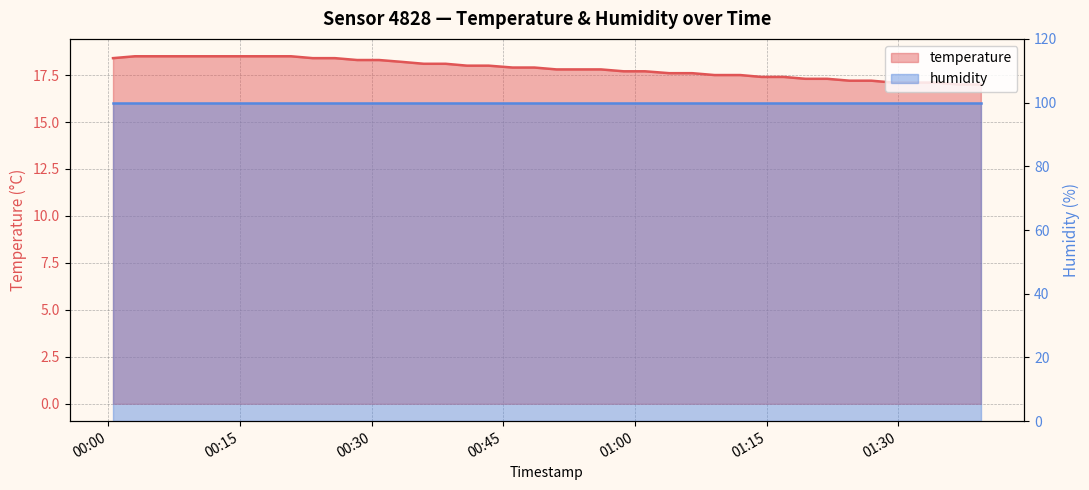

Reading right to left, extract all data points from this chart.

2023-10-13T01:39:25=17.0	2023-10-13T01:36:52=17.0	2023-10-13T01:34:20=17.1	2023-10-13T01:31:54=17.1	2023-10-13T01:29:25=17.1	2023-10-13T01:26:56=17.2	2023-10-13T01:24:27=17.2	2023-10-13T01:21:55=17.3	2023-10-13T01:19:26=17.3	2023-10-13T01:16:57=17.4	2023-10-13T01:14:26=17.4	2023-10-13T01:12:00=17.5	2023-10-13T01:09:04=17.5	2023-10-13T01:06:31=17.6	2023-10-13T01:03:54=17.6	2023-10-13T01:01:09=17.7	2023-10-13T00:58:43=17.7	2023-10-13T00:56:08=17.8	2023-10-13T00:53:32=17.8	2023-10-13T00:51:04=17.8	2023-10-13T00:48:33=17.9	2023-10-13T00:46:04=17.9	2023-10-13T00:43:20=18.0	2023-10-13T00:40:52=18.0	2023-10-13T00:38:26=18.1	2023-10-13T00:35:57=18.1	2023-10-13T00:33:29=18.2	2023-10-13T00:30:51=18.3	2023-10-13T00:28:21=18.3	2023-10-13T00:25:49=18.4	2023-10-13T00:23:17=18.4	2023-10-13T00:20:49=18.5	2023-10-13T00:18:23=18.5	2023-10-13T00:15:42=18.5	2023-10-13T00:13:00=18.5	2023-10-13T00:10:32=18.5	2023-10-13T00:08:02=18.5	2023-10-13T00:05:29=18.5	2023-10-13T00:03:02=18.5	2023-10-13T00:00:32=18.4